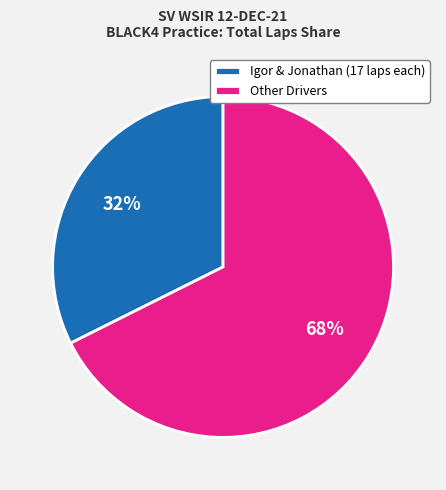

Is the sum of Igor & Jonathan (17 laps each) and Other Drivers greater than half?

Yes